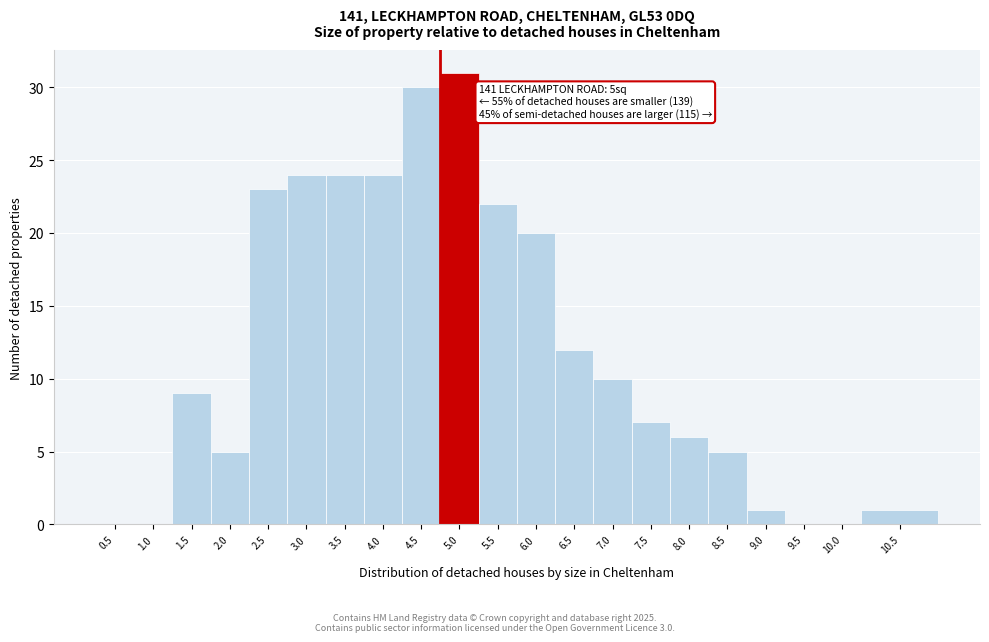

Reading left to right, list all the values displayed in this chart.

0.5=0	1.0=0	1.5=9	2.0=5	2.5=23	3.0=24	3.5=24	4.0=24	4.5=30	5.0=31	5.5=22	6.0=20	6.5=12	7.0=10	7.5=7	8.0=6	8.5=5	9.0=1	9.5=0	10.0=0	10.5=1